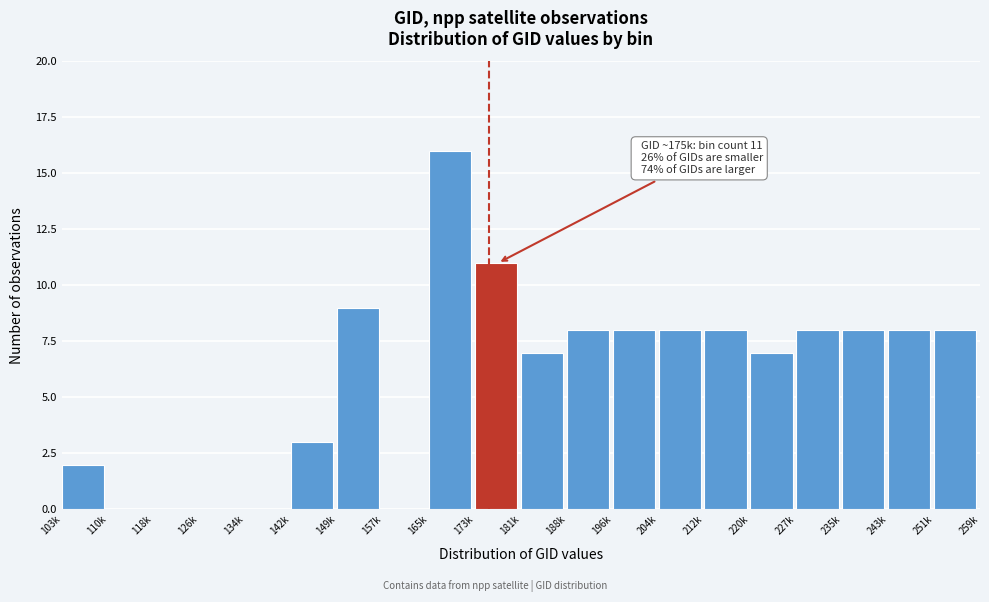

Reading right to left, transcribe all the data shown in this chart.

251k=8	243k=8	235k=8	227k=8	220k=7	212k=8	204k=8	196k=8	188k=8	181k=7	173k=11	165k=16	157k=0	149k=9	142k=3	134k=0	126k=0	118k=0	110k=0	103k=2